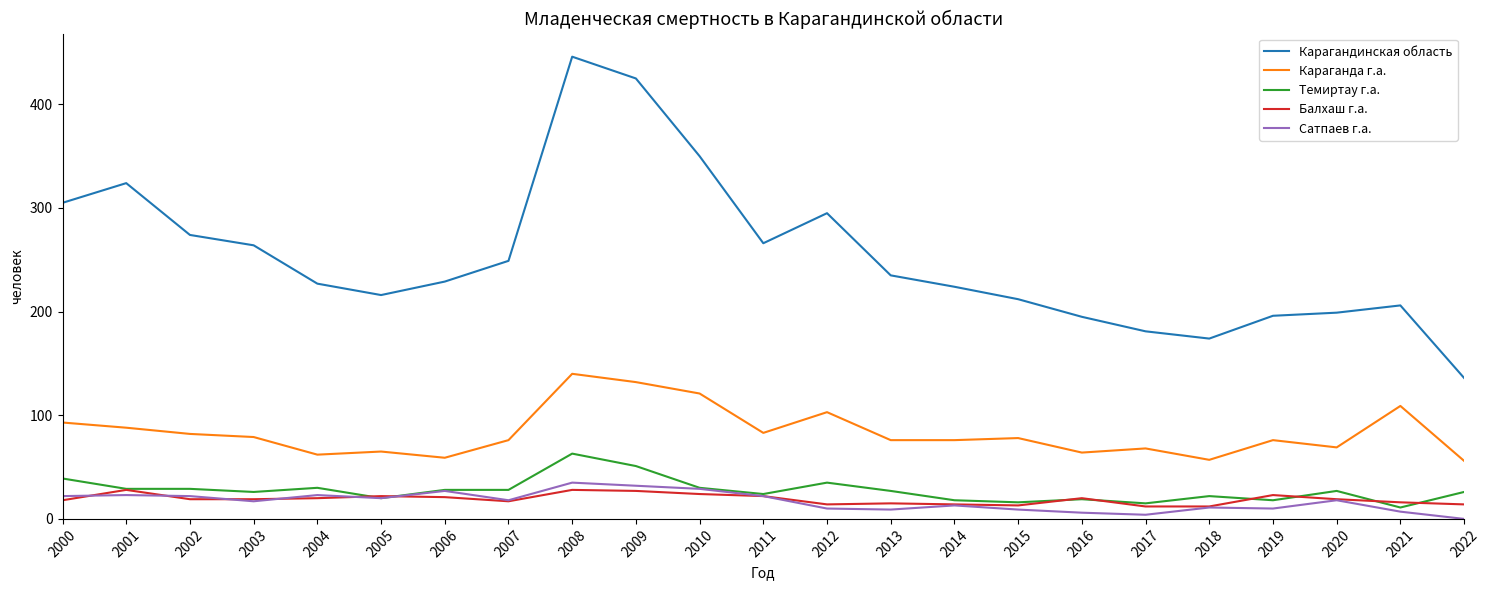

How many categories are shown in the chart?

23